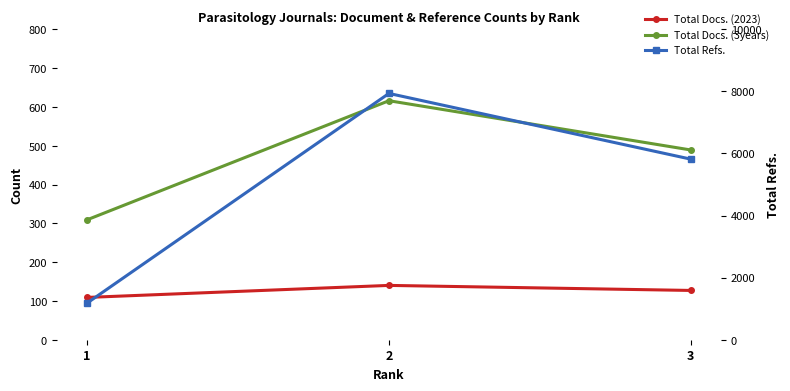

Reading left to right, transcribe all the data shown in this chart.

Total Docs. (2023): 109	140	127
Total Docs. (3years): 309	616	489
Total Refs.: 1178	7935	5817